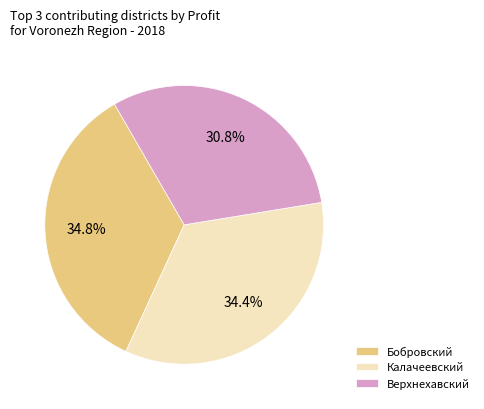

Is there a majority slice in this chart?

No